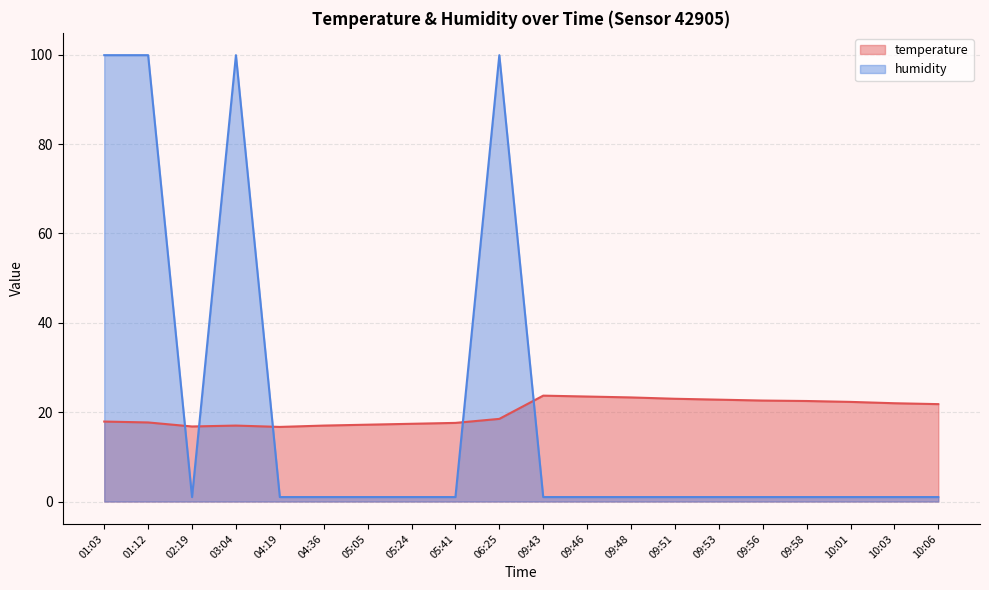

What is the smallest value displayed?

1.0